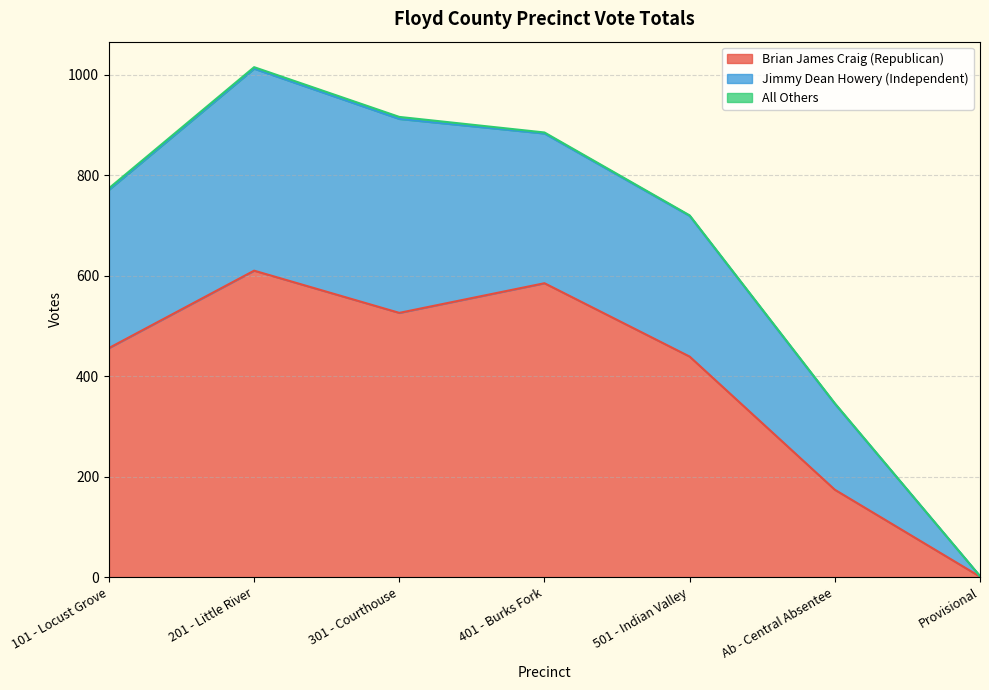

At Ab - Central Absentee, list the series in order from largest to smallest.

Jimmy Dean Howery (Independent), Brian James Craig (Republican)